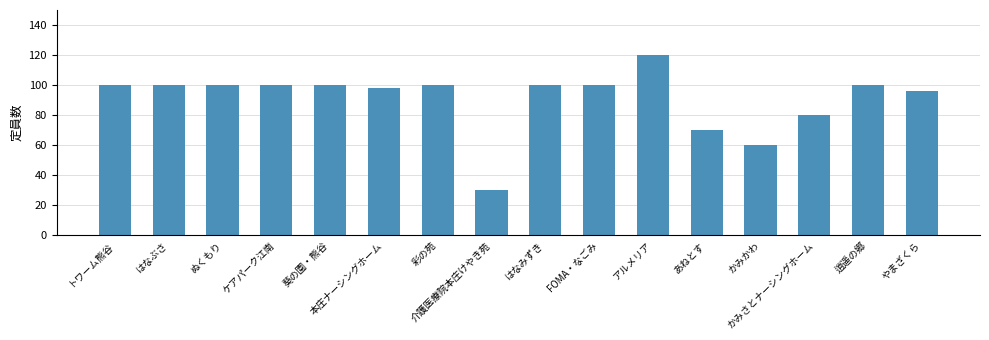

What is the maximum value shown in the chart?

120